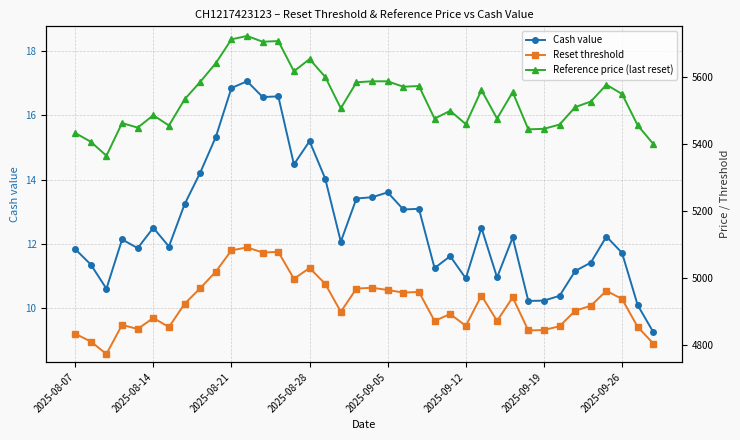

True or false: Cash value and Reference price (last reset) cross at least once.

False